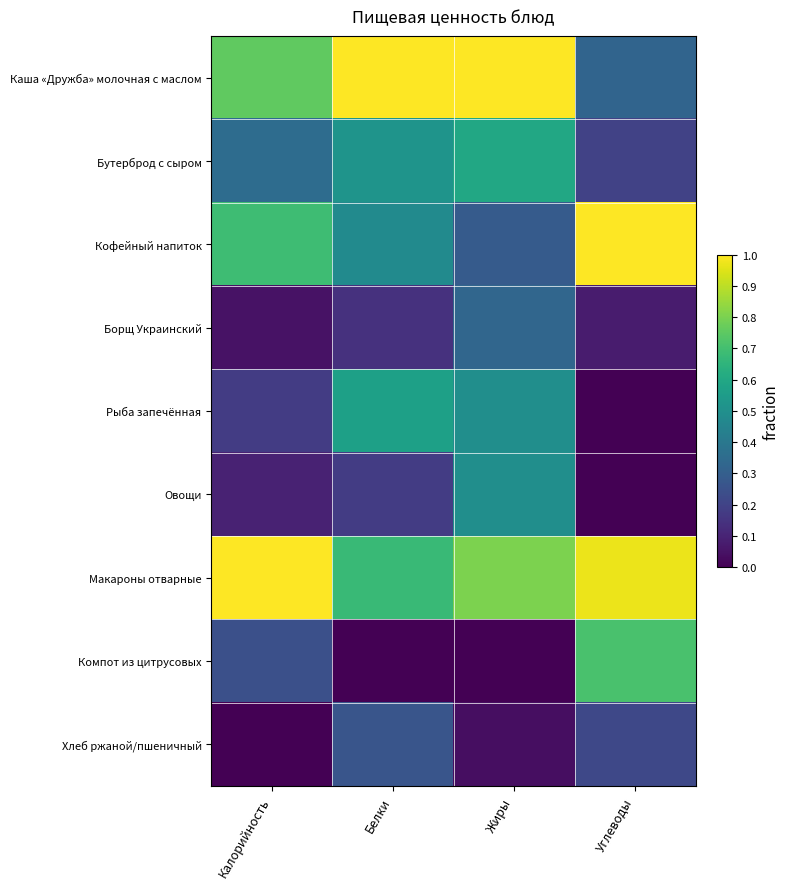

Which series has the largest total across all categories?

Макароны отварные